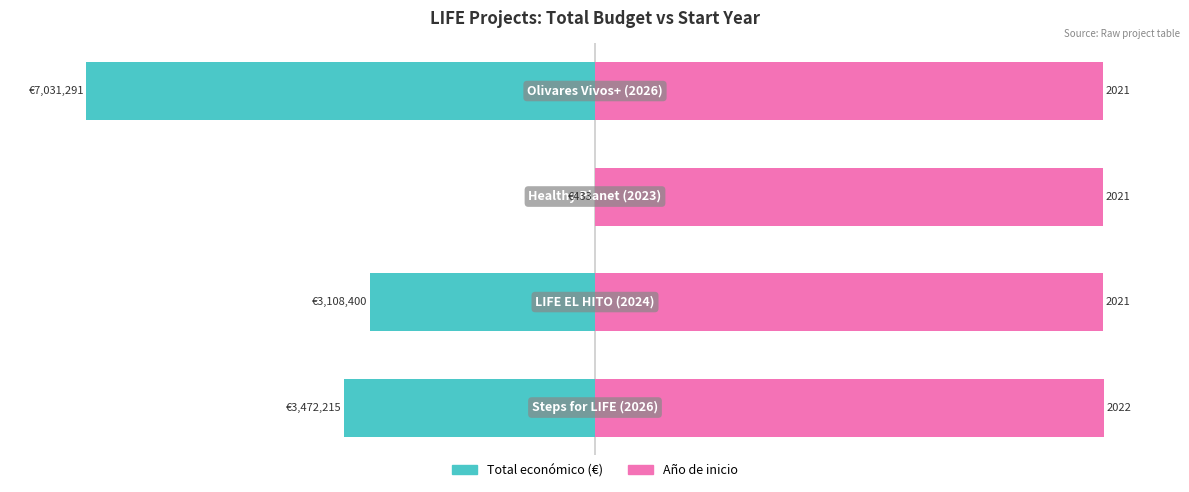

At how many categories does at least one series exceed -19?

4